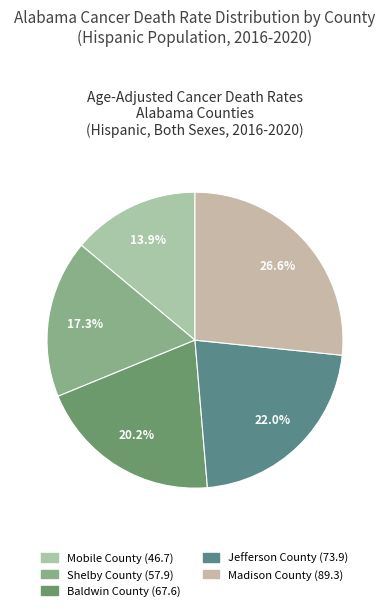

To the nearest percent, what is the difference between the largest and smallest slice percentages?

13%